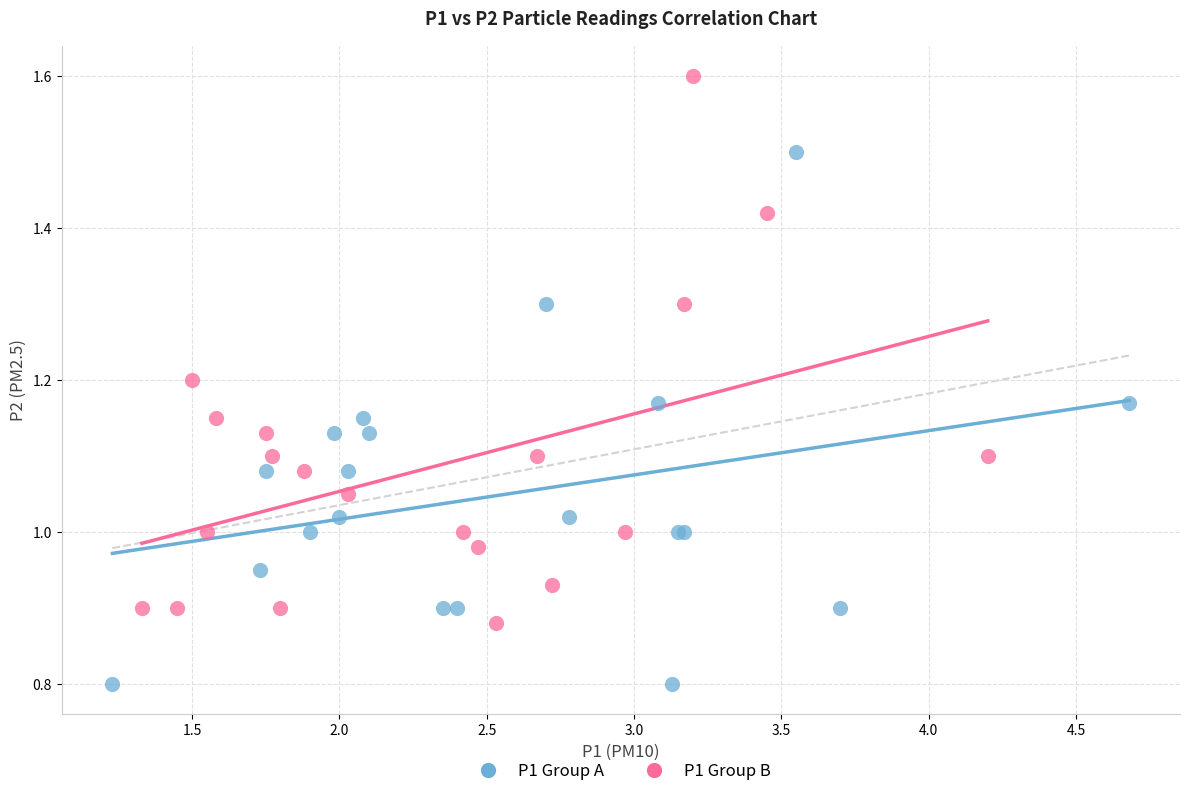

Which series reaches the maximum Y coordinate?

P1 Group B